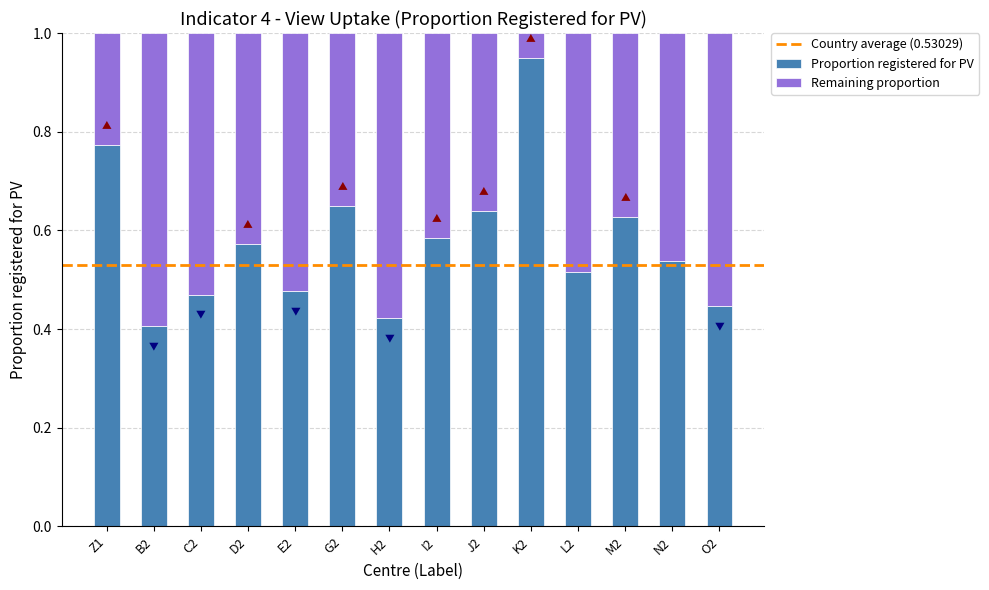

True or false: Proportion registered for PV has a value of 1.2 at Z1.

False